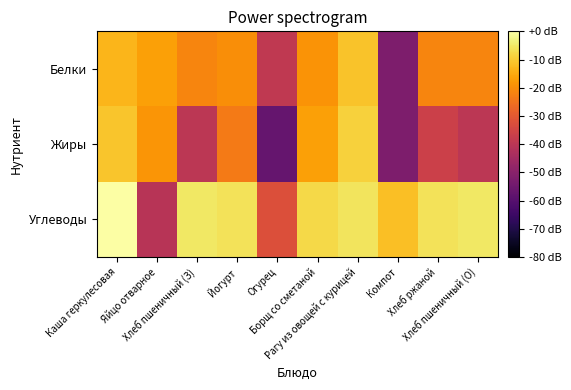

List the series in order of their peak value, lowest first.

Белки, Жиры, Углеводы